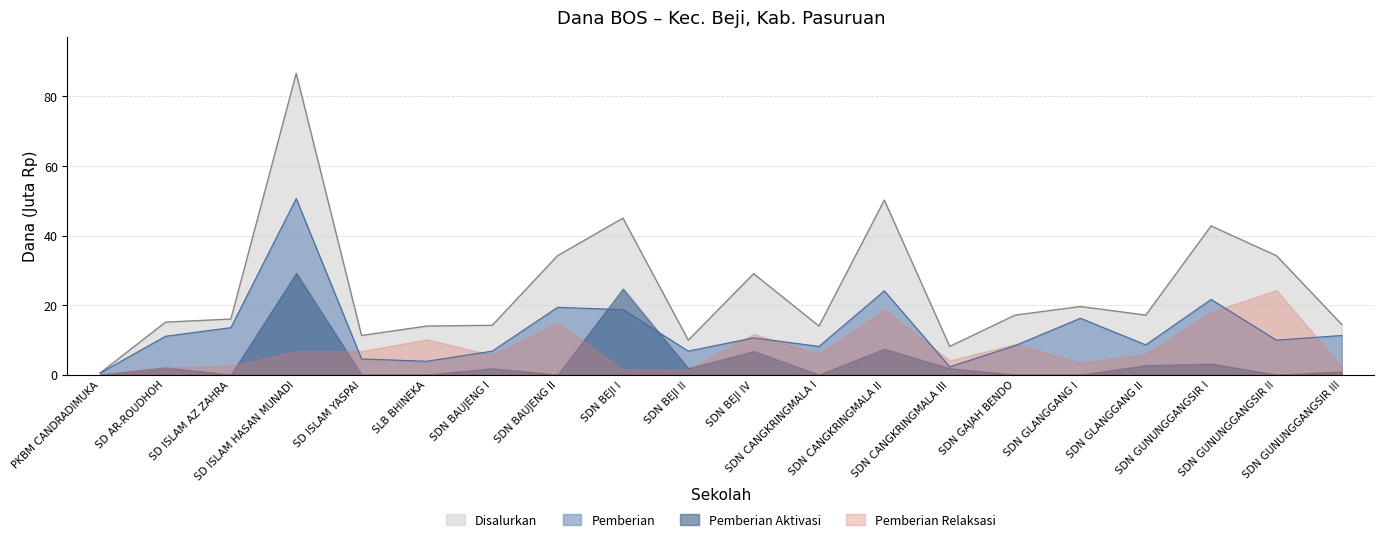

In Pemberian, how many points are lower than both neighbors (excluding endpoints)?

6